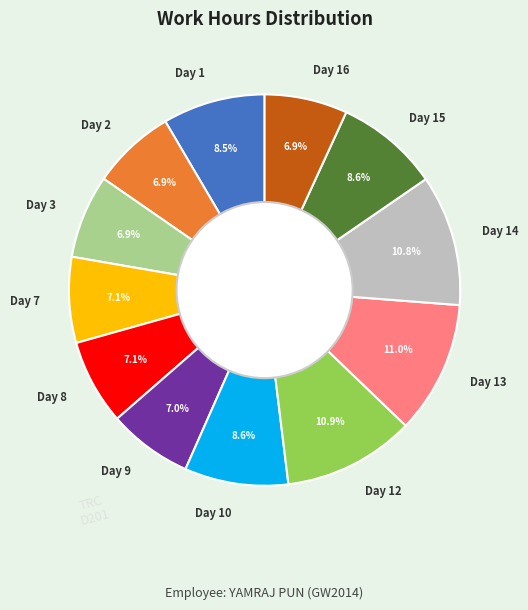

To the nearest percent, what is the difference between the Day 14 and Day 9 slice percentages?

4%